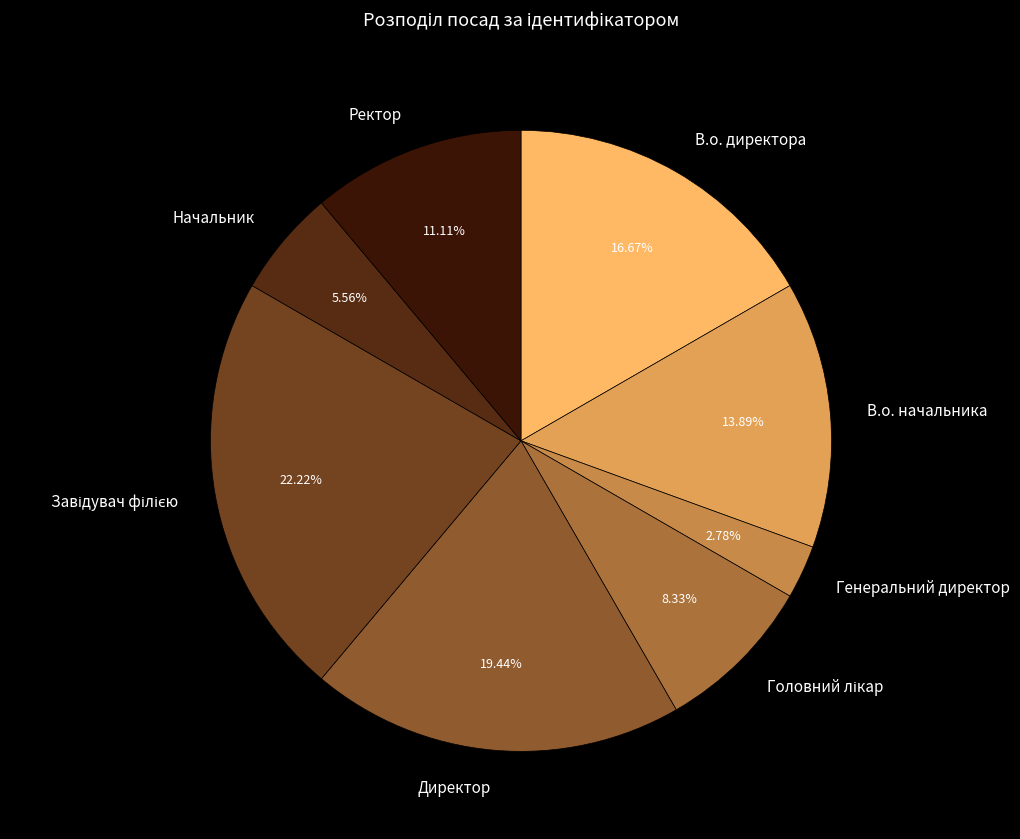

Does В.о. директора account for over 50% of the chart?

No